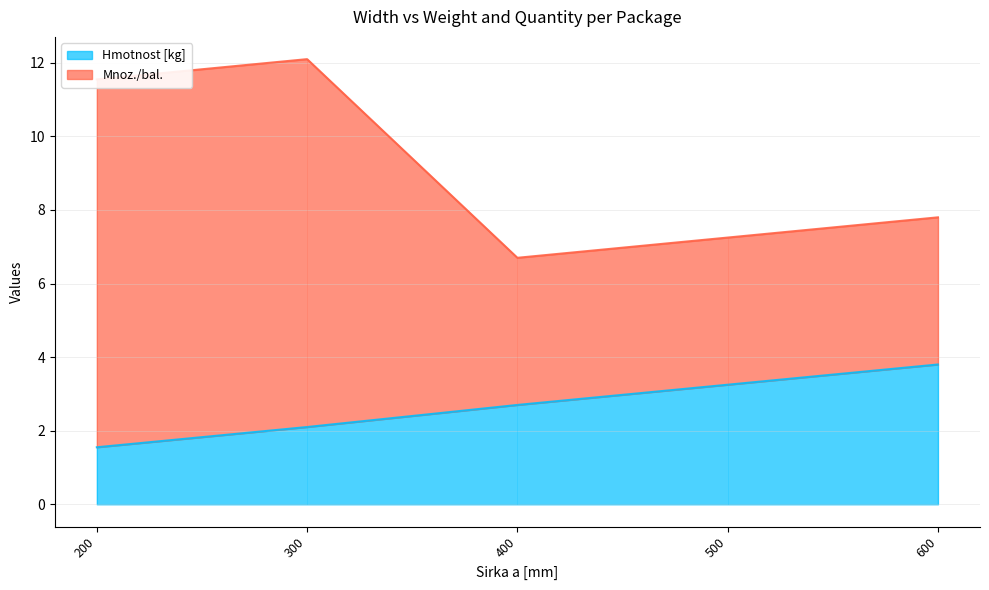

At which label does Mnoz./bal. first exceed 7?

200